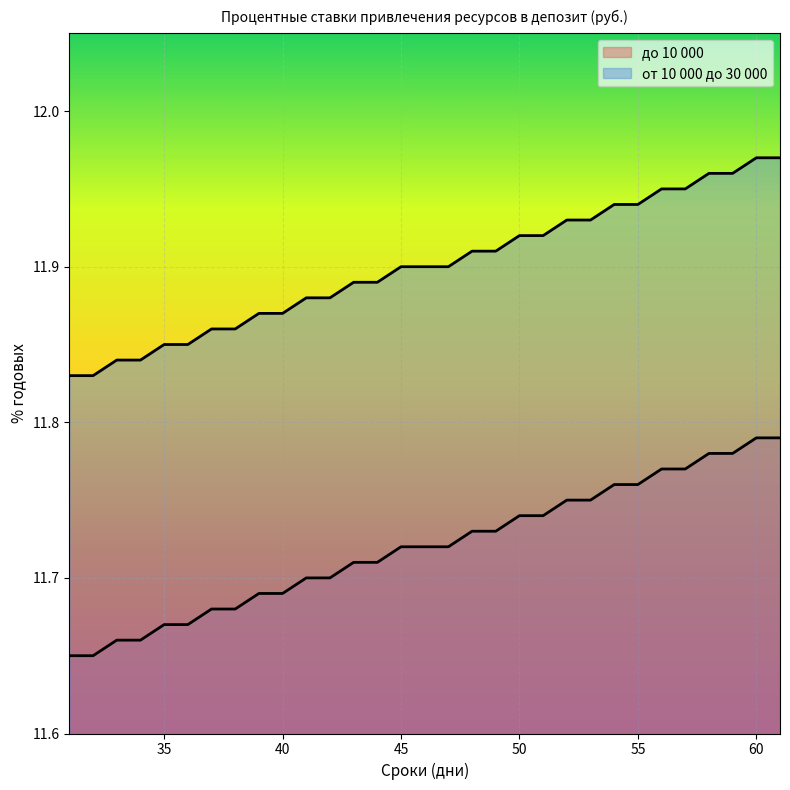

At which label does до 10 000 reach its minimum?

31